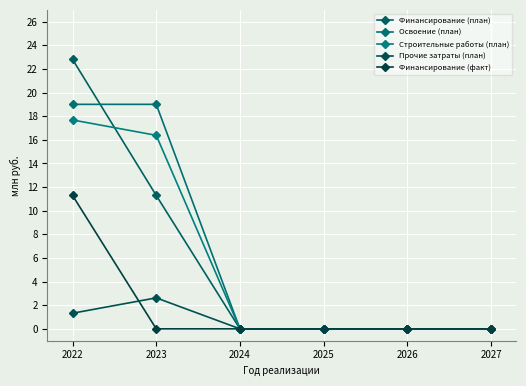

Rank the series by their maximum value, from lowest to highest.

Прочие затраты (план), Финансирование (факт), Строительные работы (план), Освоение (план), Финансирование (план)